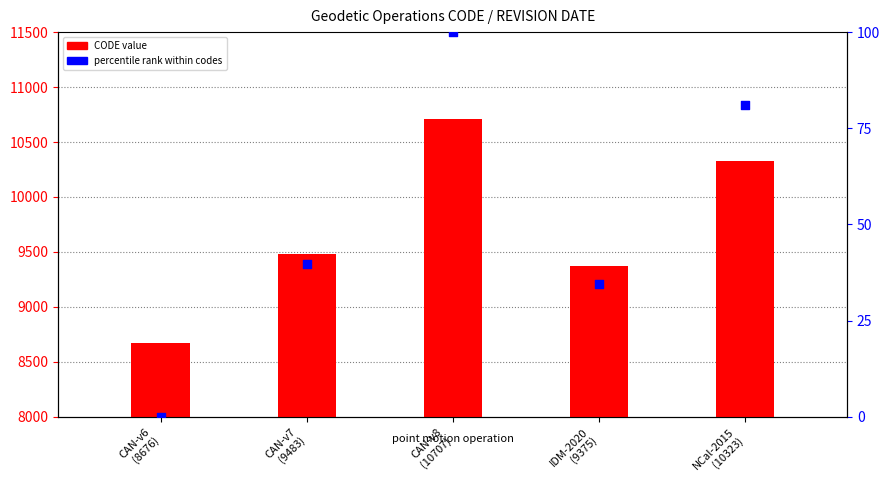

Which series has the largest Y range (max minus min)?

CODE (primary)